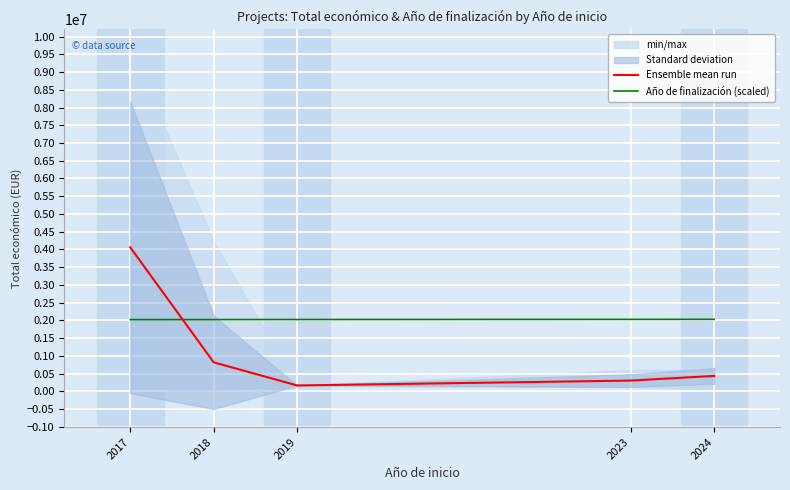

How many intersections are there between Año de finalización (scaled) and Ensemble mean run?

1